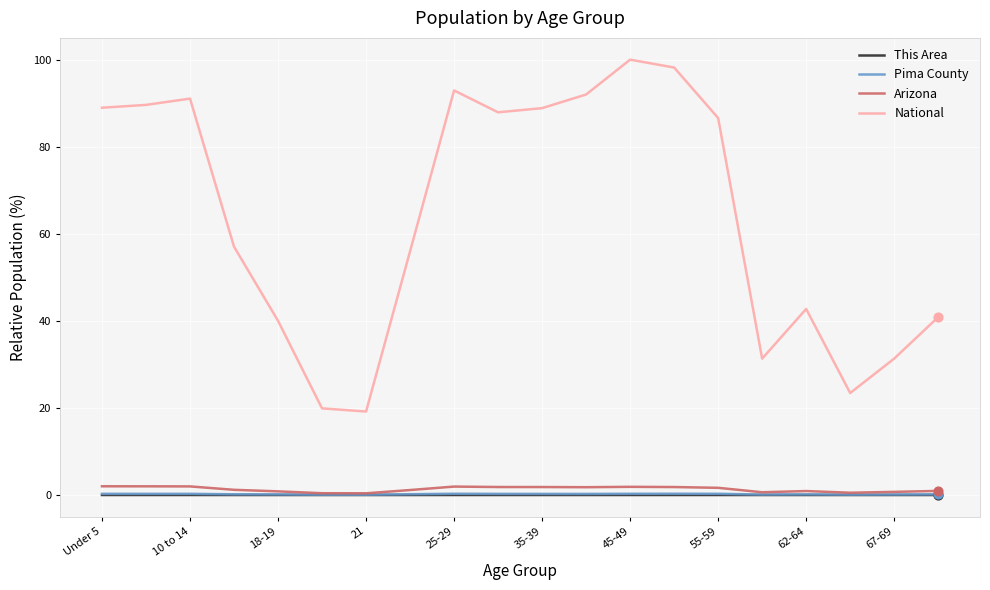

Which series has the largest total across all categories?

National